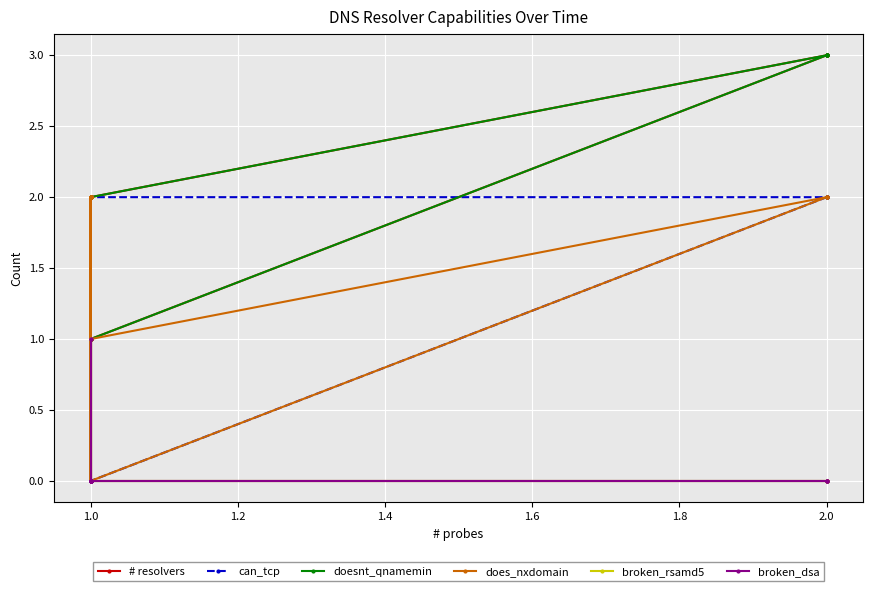

The broken_dsa series shows -1 at 2.0. True or false?

False